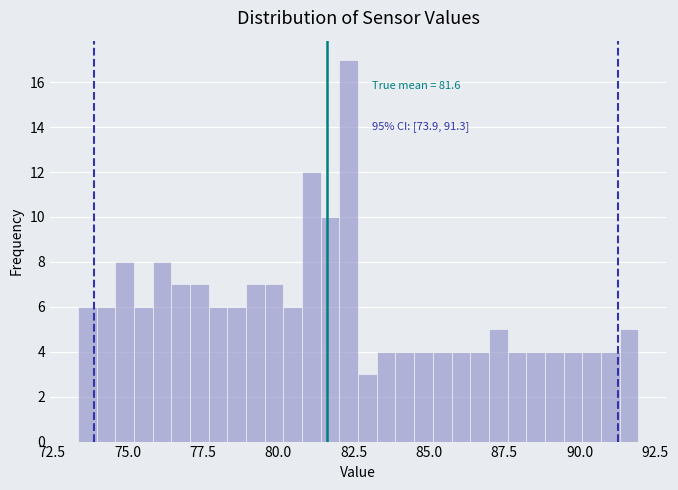

Around what value on the x-axis is the tallest bar? Give the approximate position of its centre, as read against the axis.

82.5